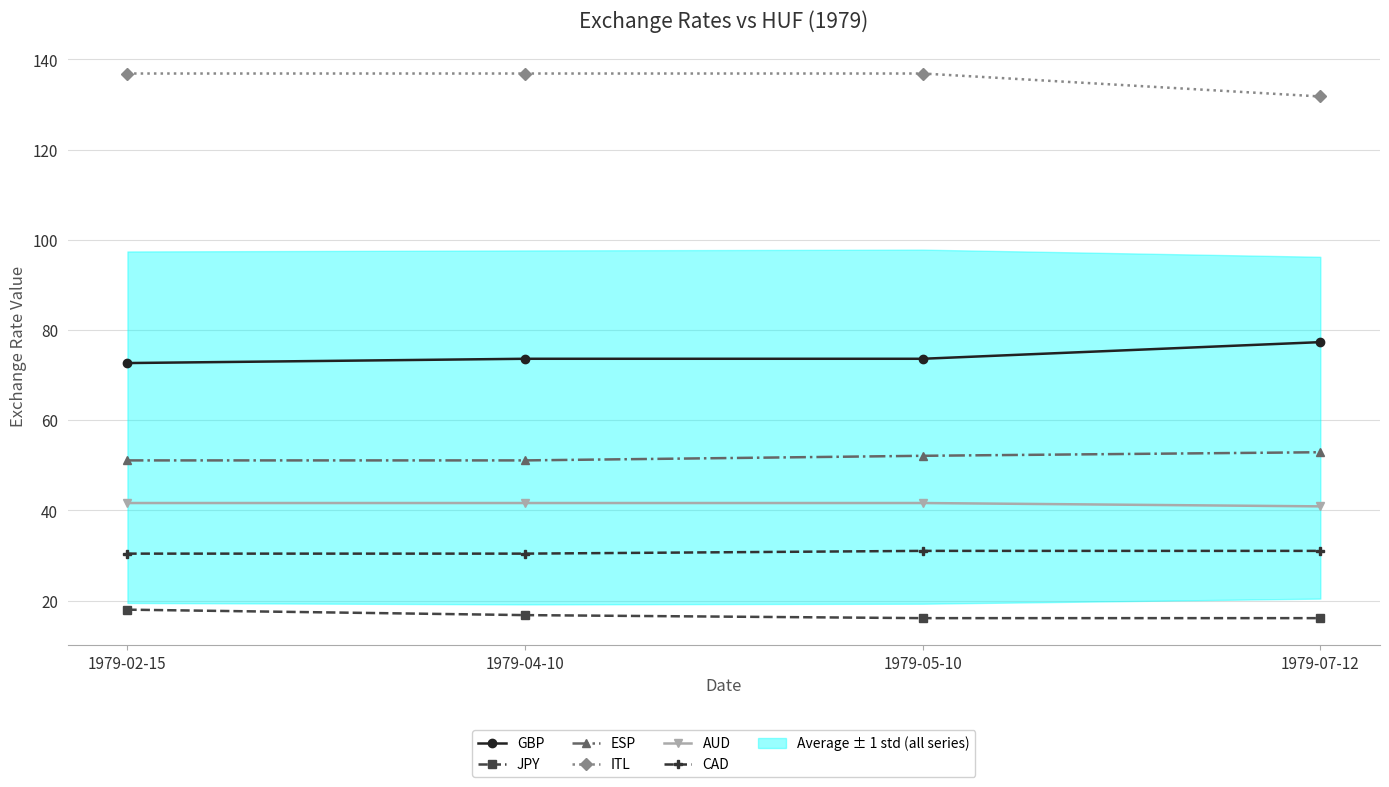

What is the label of the 3rd point from the left?

1979-05-10